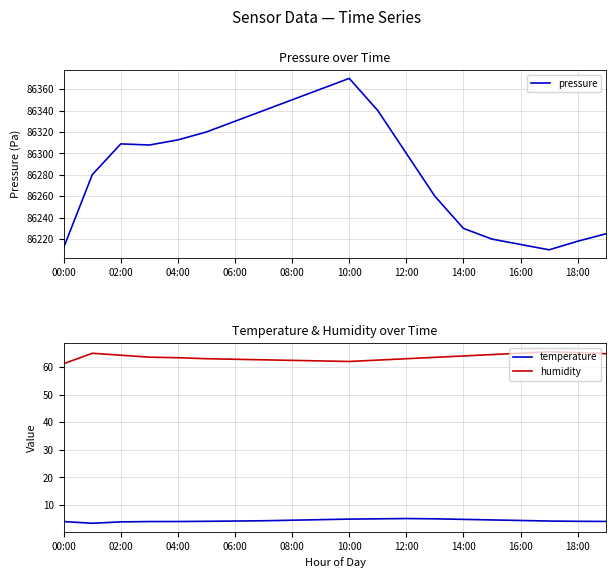

The value of temperature at 06:00 is 4.2. True or false?

True